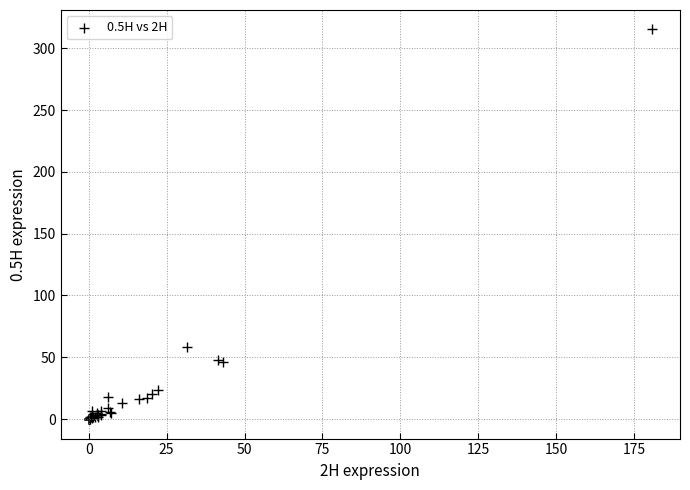

What Y value in the scatter plot is closest to 157?

58.3